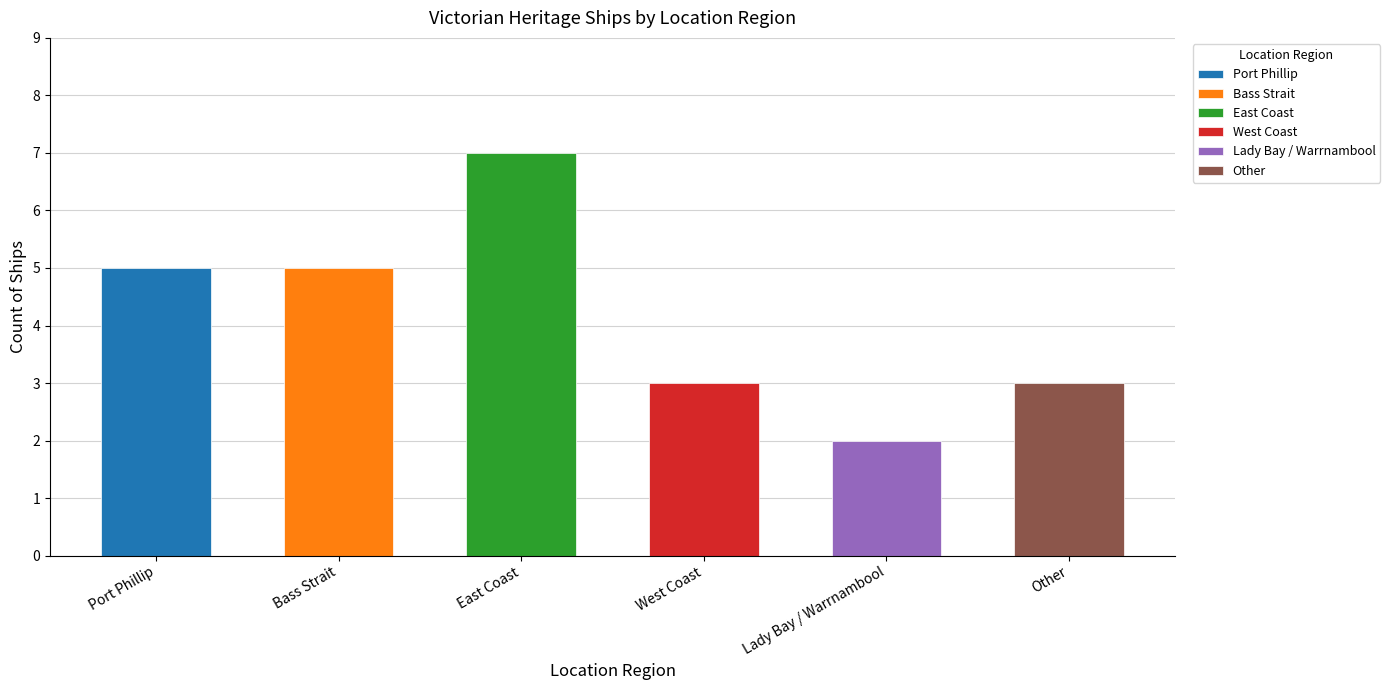

What value does the data have at East Coast?

7